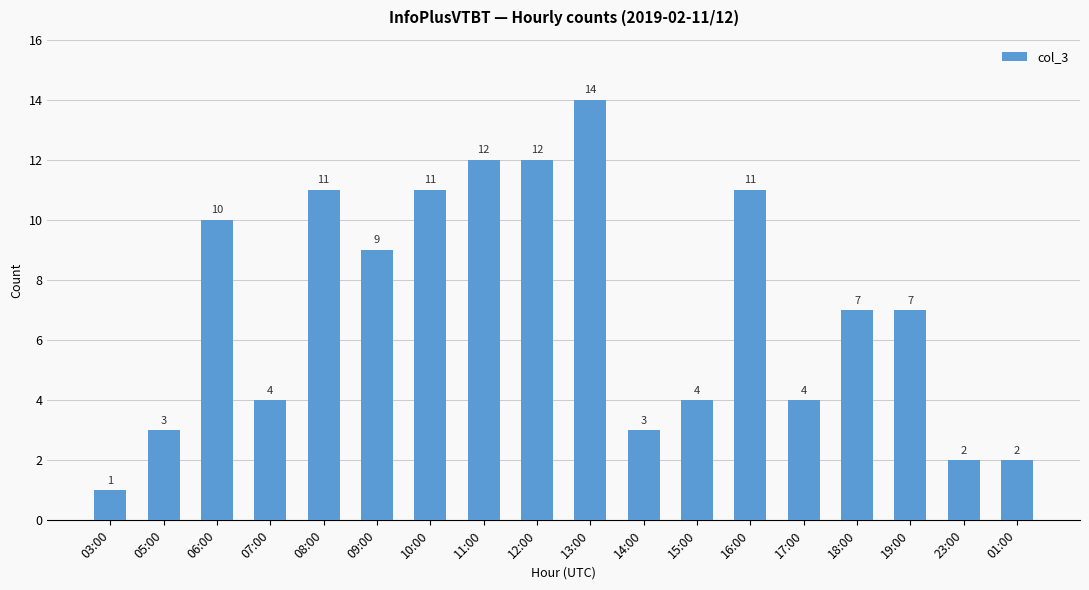

The value at 19:00 is 7. True or false?

True